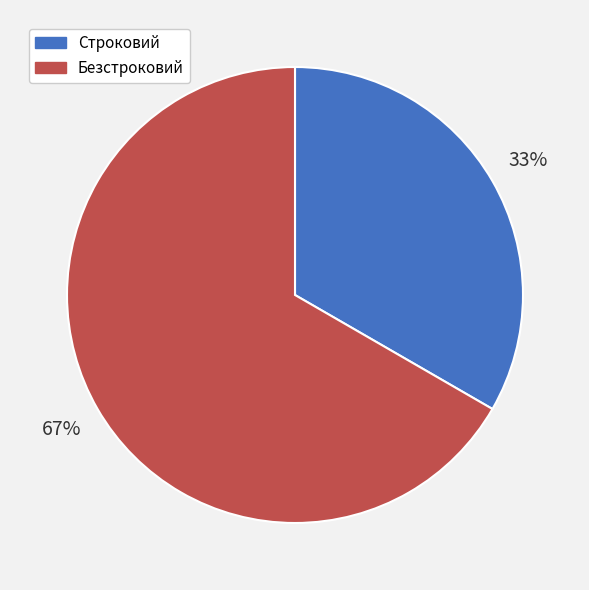

What is the ratio of the value at Строковий to the value at Безстроковий?

0.5